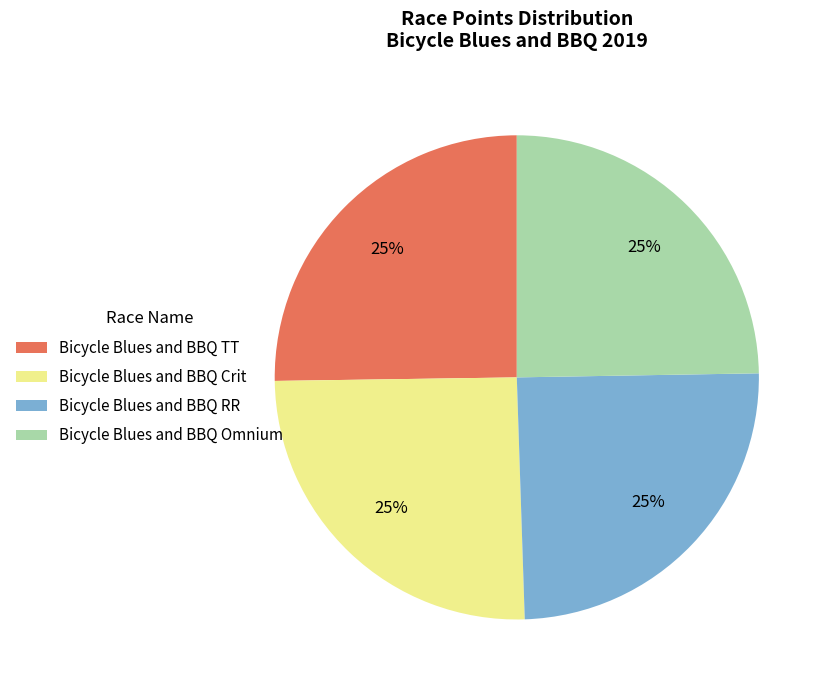

Does Bicycle Blues and BBQ TT represent more than half of the total?

No